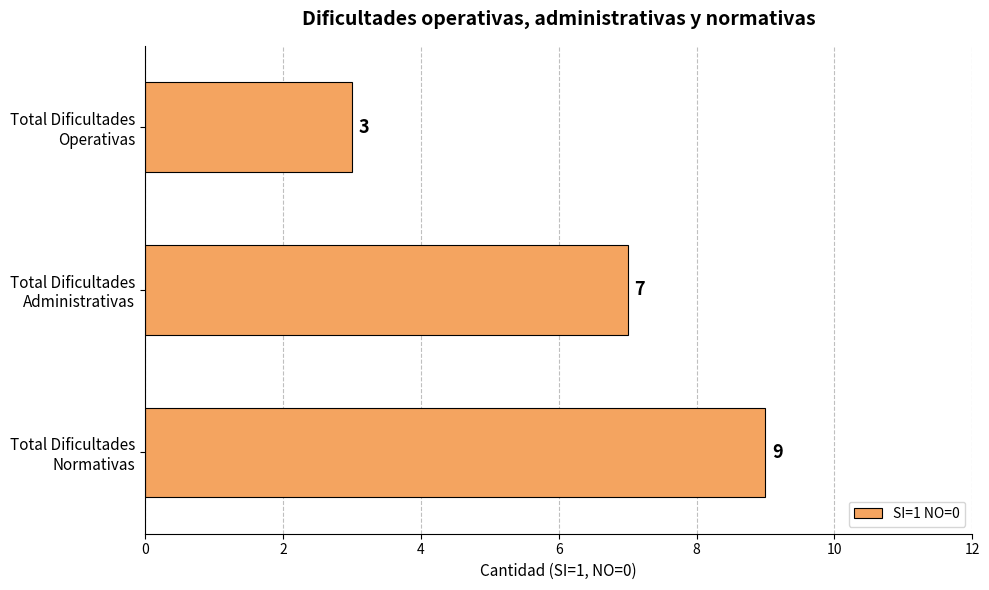

How many values are between 3 and 9?

3